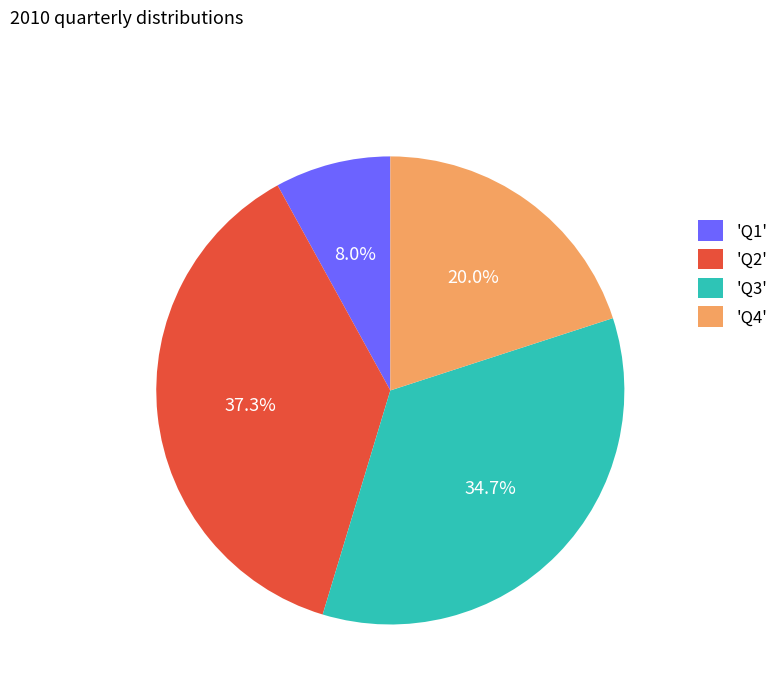

Which slice is the largest?

'Q2'